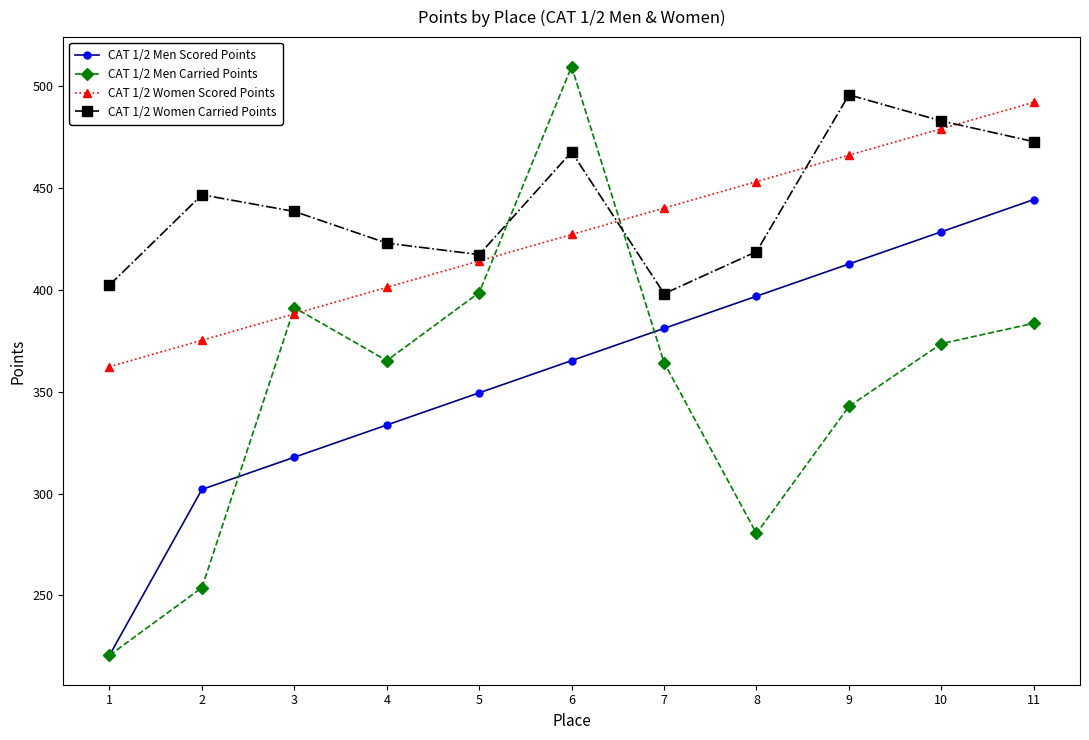

How many data points in CAT 1/2 Women Scored Points are above 427?

6